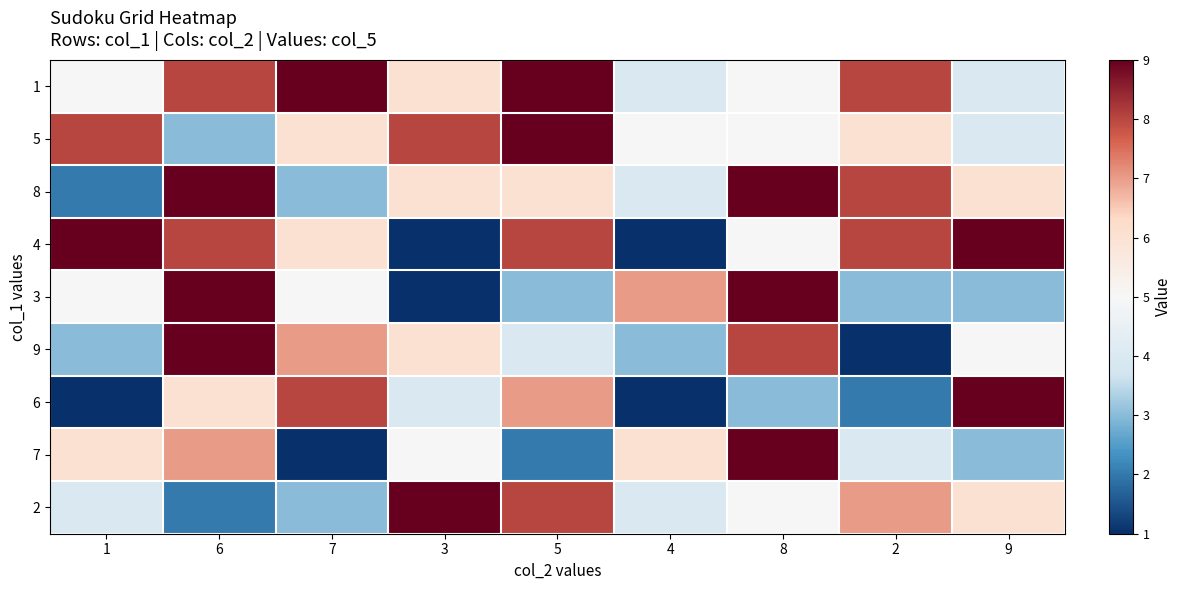

At which category is the sum across all series the highest?

6